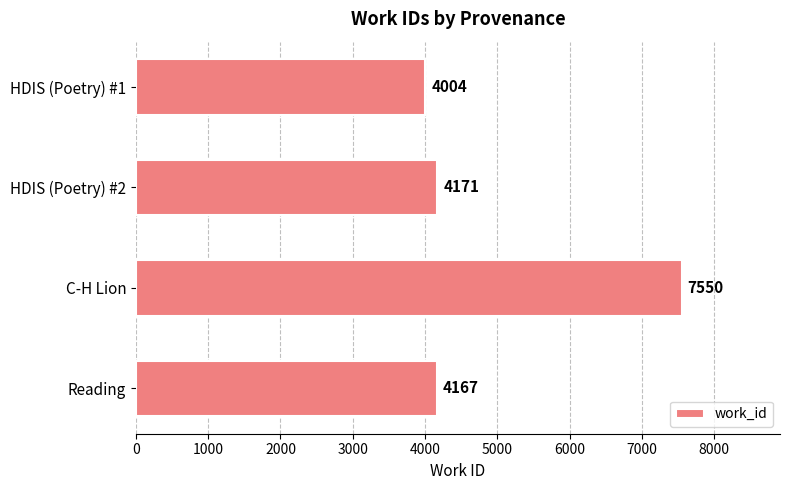

Between HDIS (Poetry) #1 and Reading, which is larger?

Reading